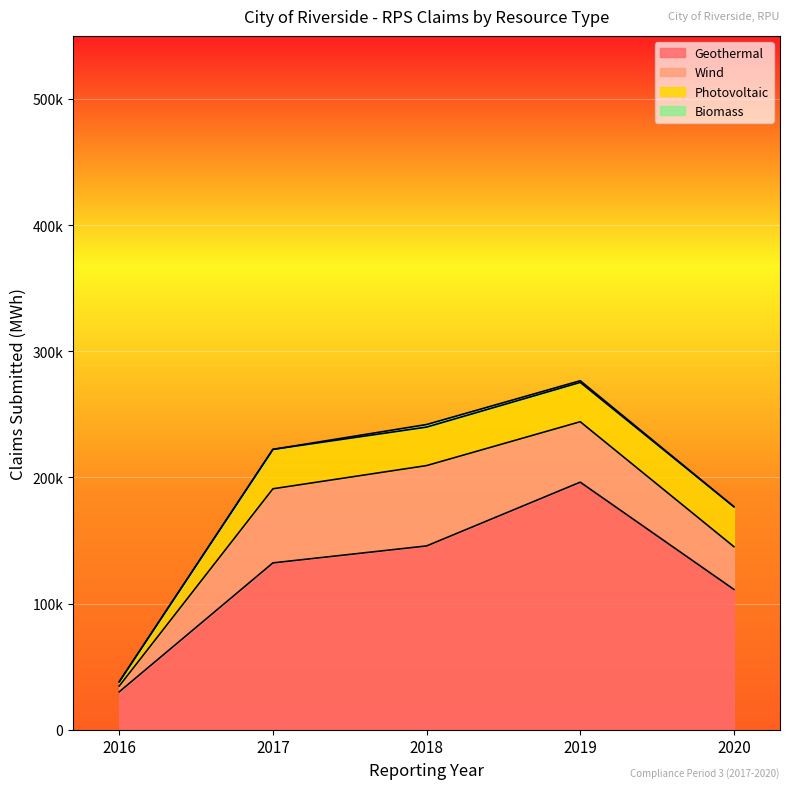

Which category has the highest value in the Photovoltaic series?

2020